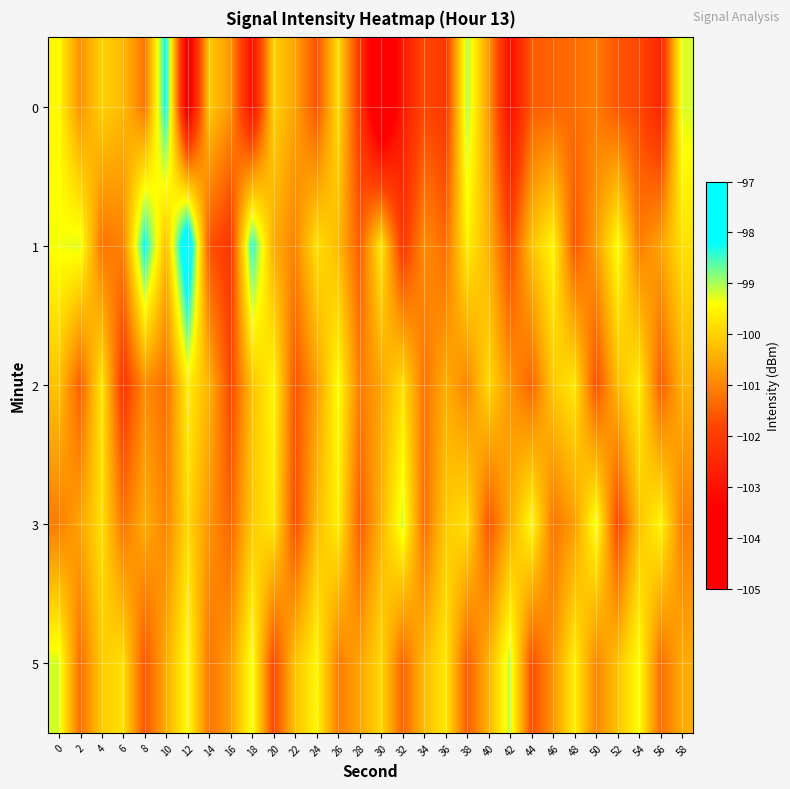

Which series changed the most between 50 and 52?

3